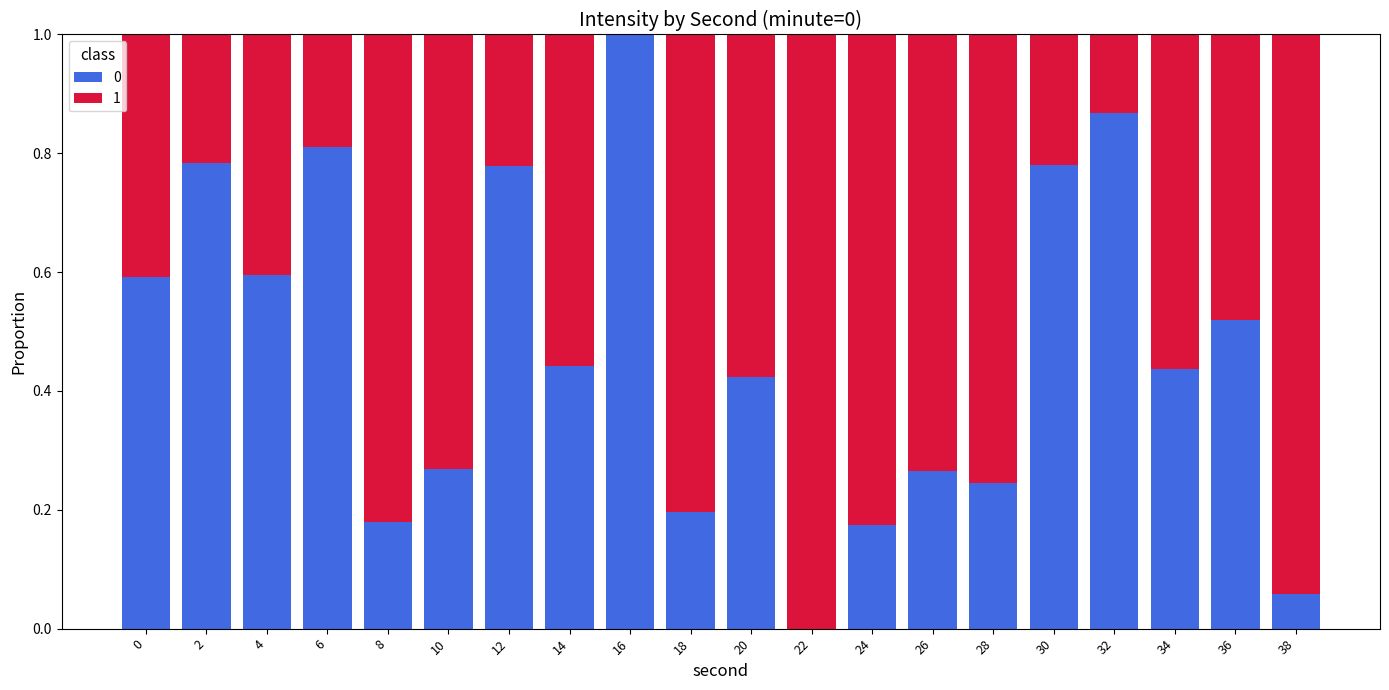

What is the maximum value for 0?

1.0